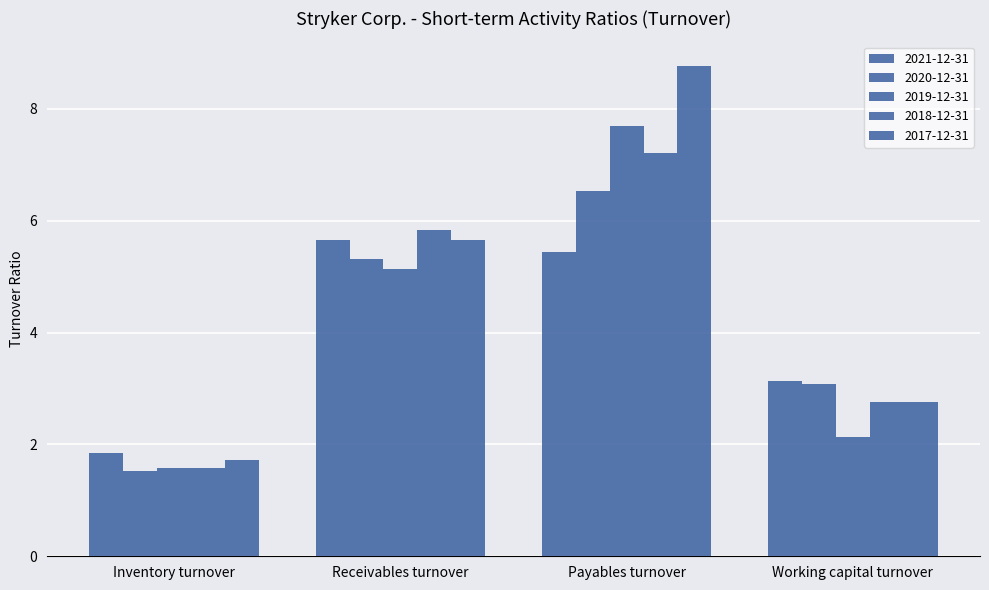

How many data points in 2021-12-31 are less than 5?

2